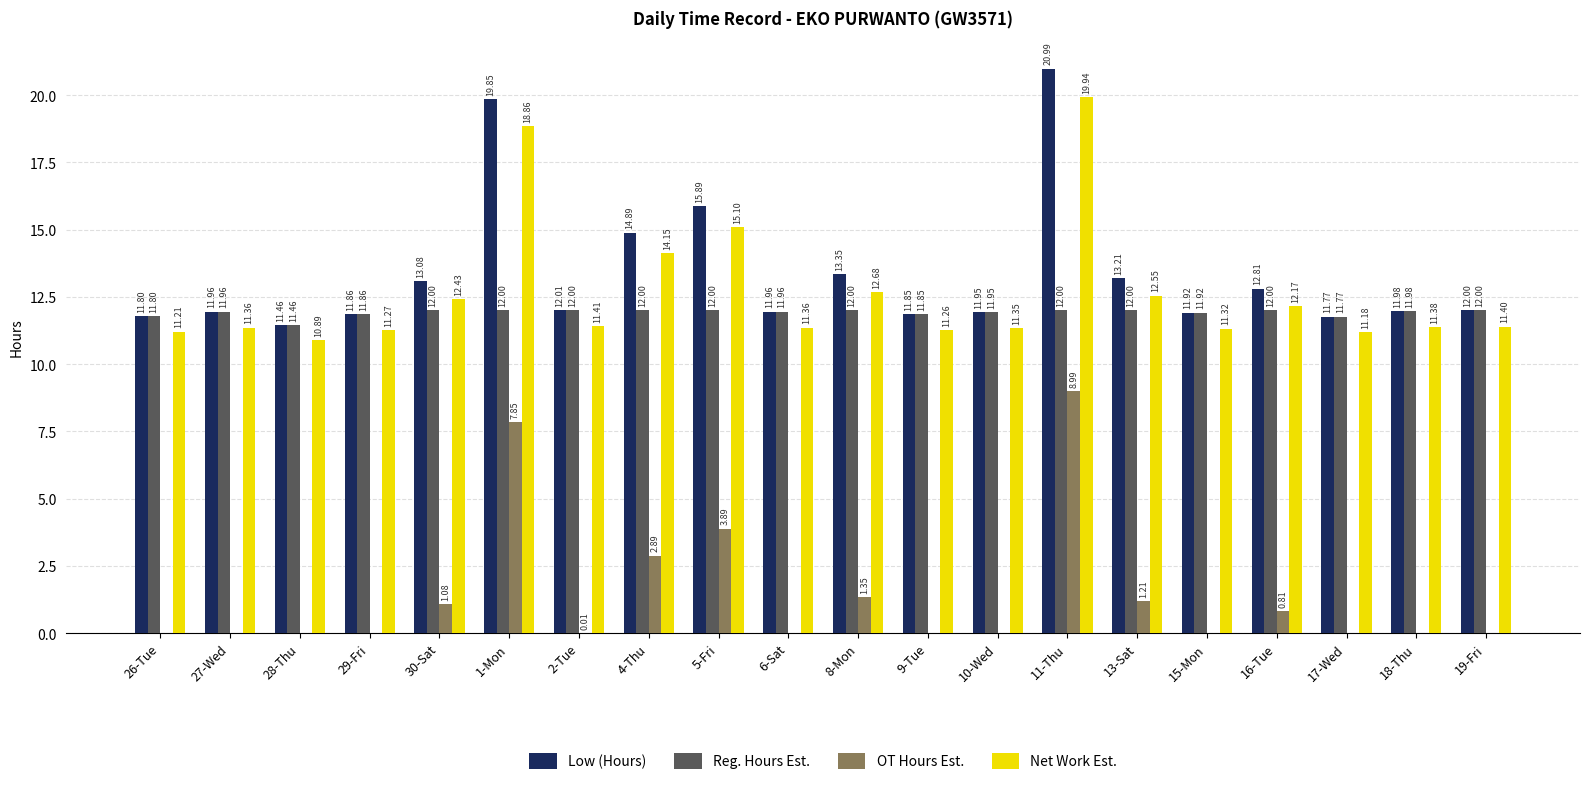

What is the total value across all series at 8-Mon?

39.4